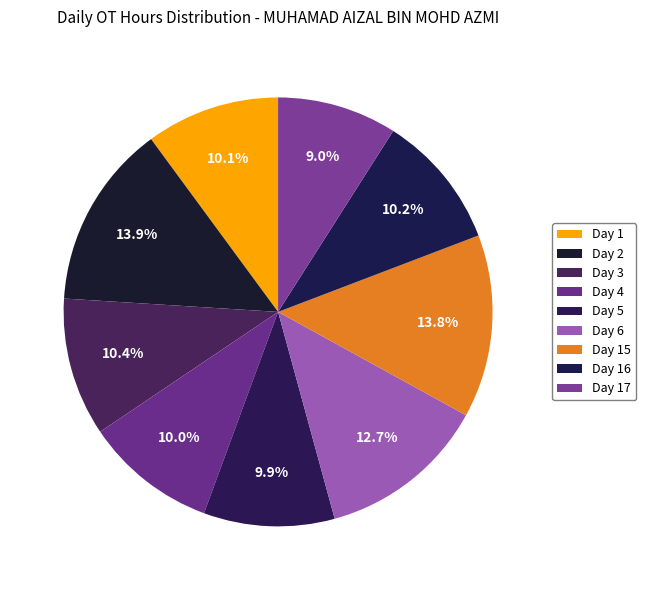

How many slices are in this pie chart?

9